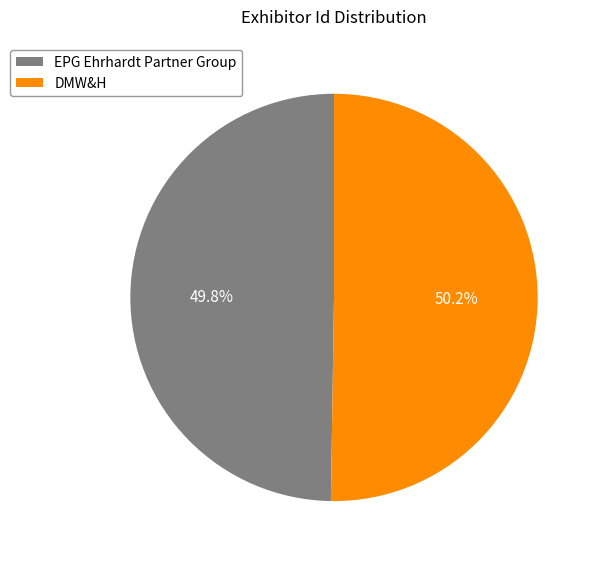

What is the ratio of the value at EPG Ehrhardt Partner Group to the value at DMW&H?

1.0